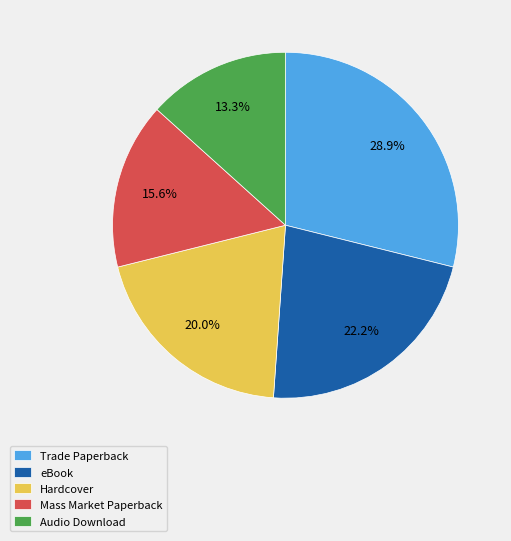

To the nearest percent, what is the average slice percentage?

20%